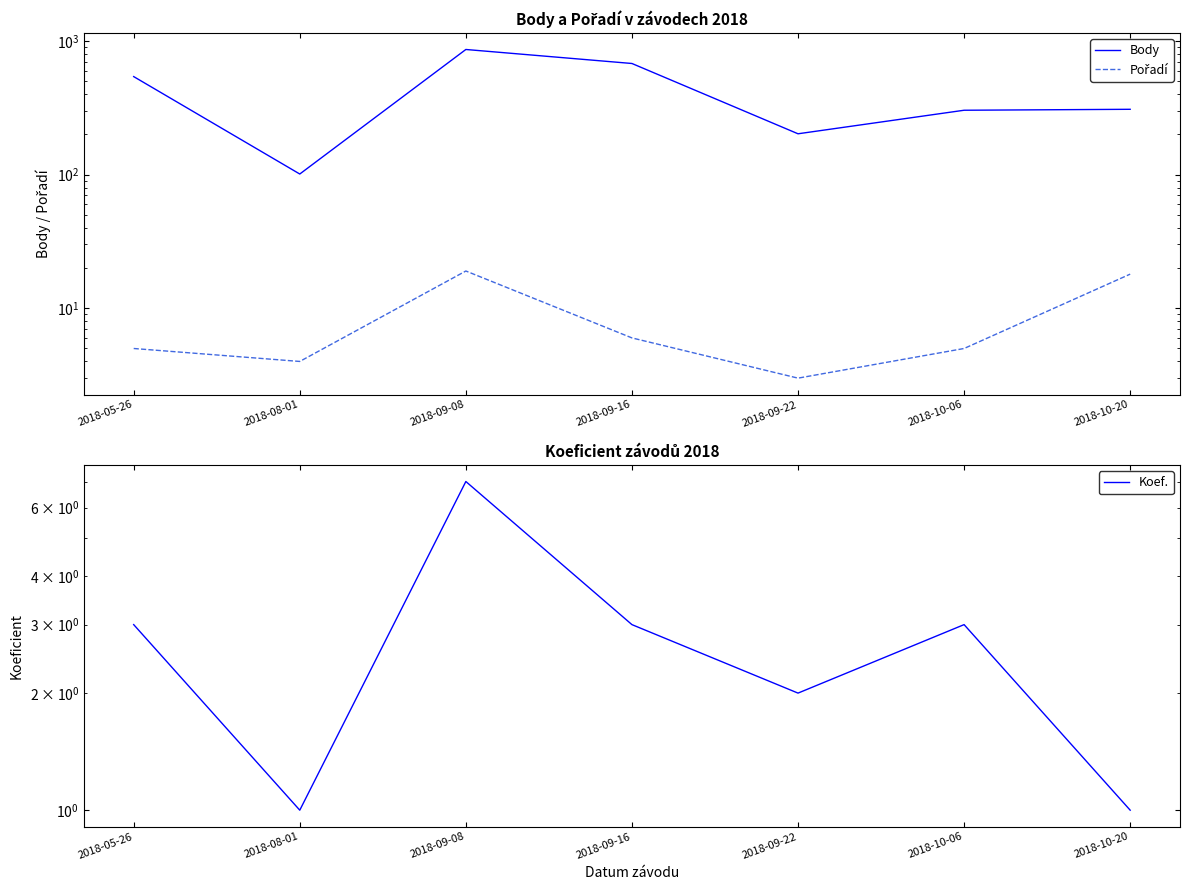

True or false: Body and Koef. intersect in this chart.

False